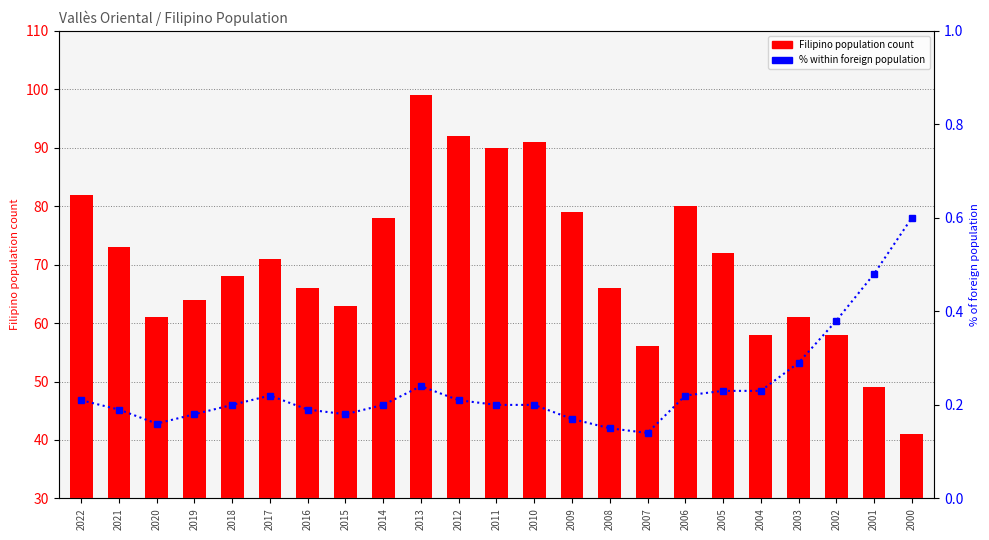

List the series in order of their peak value, highest first.

Filipino population count, % of foreign pop.